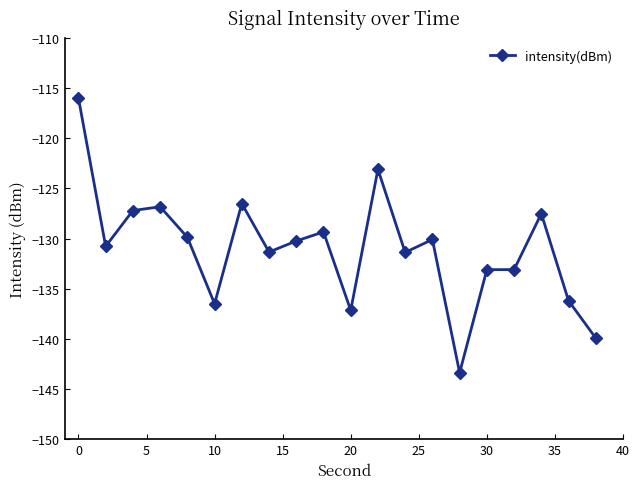

What is the value of the 10th point from the left?

-129.3